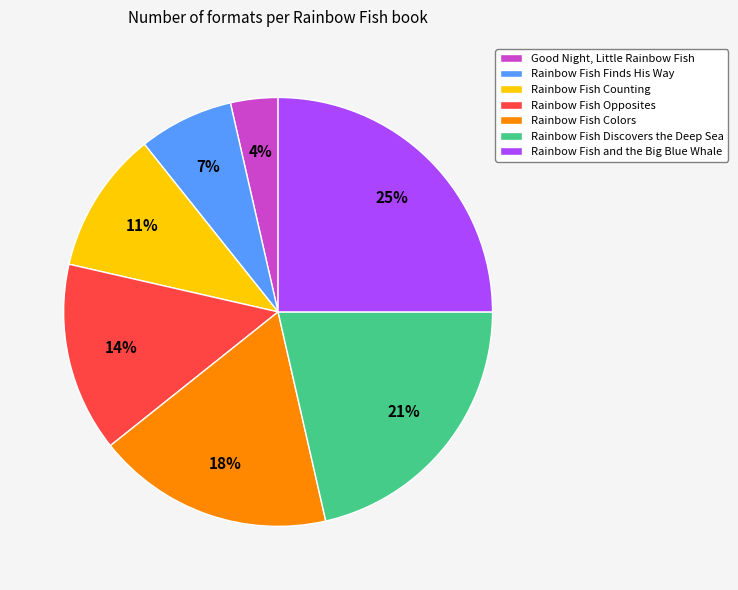

Between Rainbow Fish Colors and Rainbow Fish Opposites, which is larger?

Rainbow Fish Colors